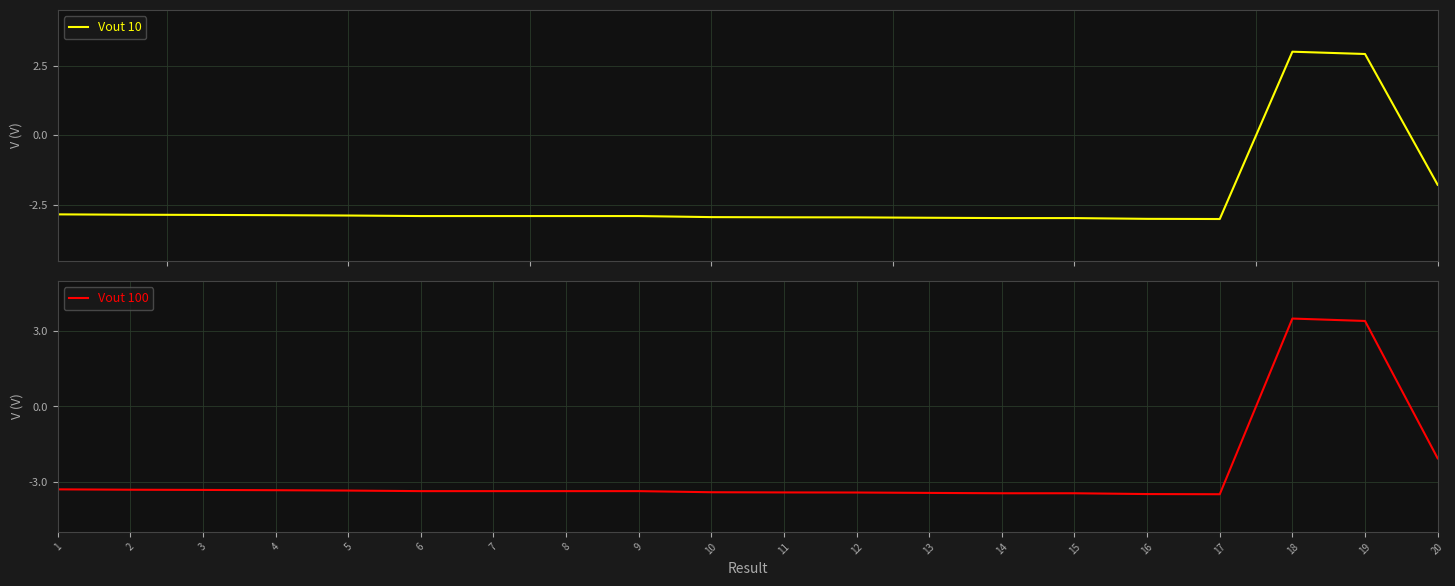

Rank the series by their maximum value, from lowest to highest.

Vout 10, Vout 100